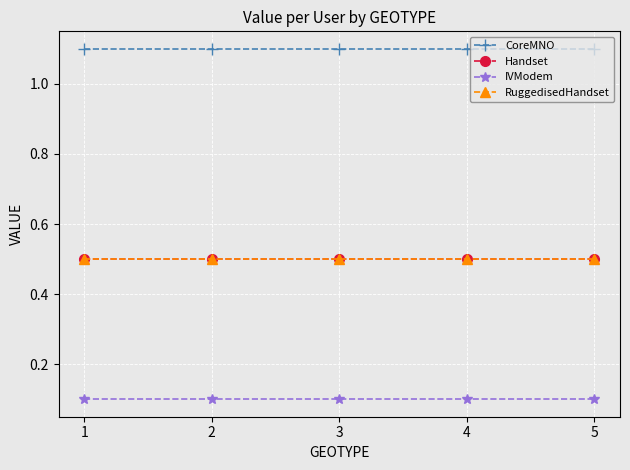

How many lines are shown in the chart?

4